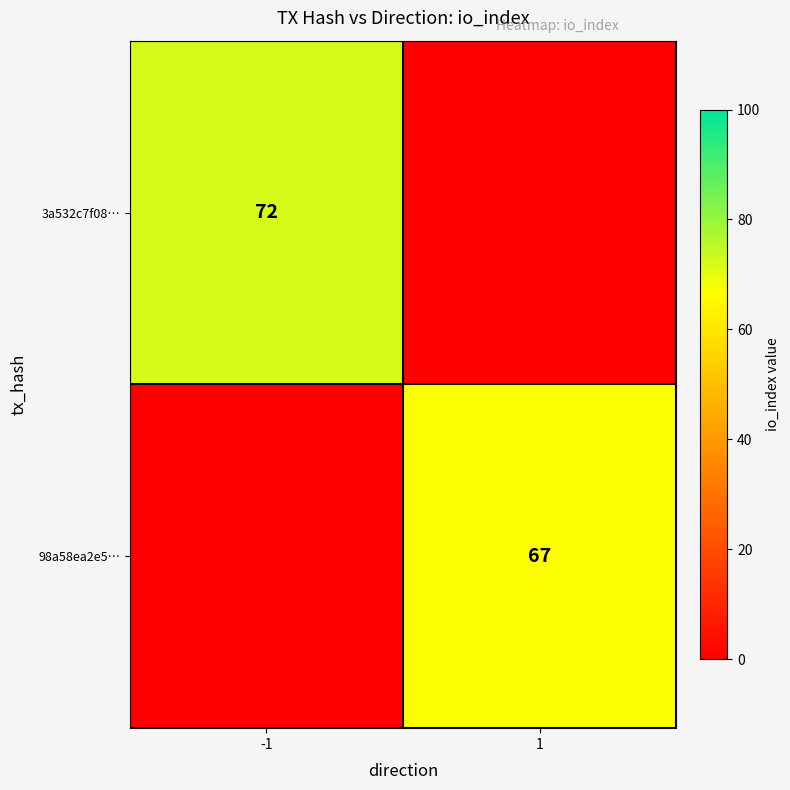

The value of 98a58ea2e5… at 1 is 120. True or false?

False